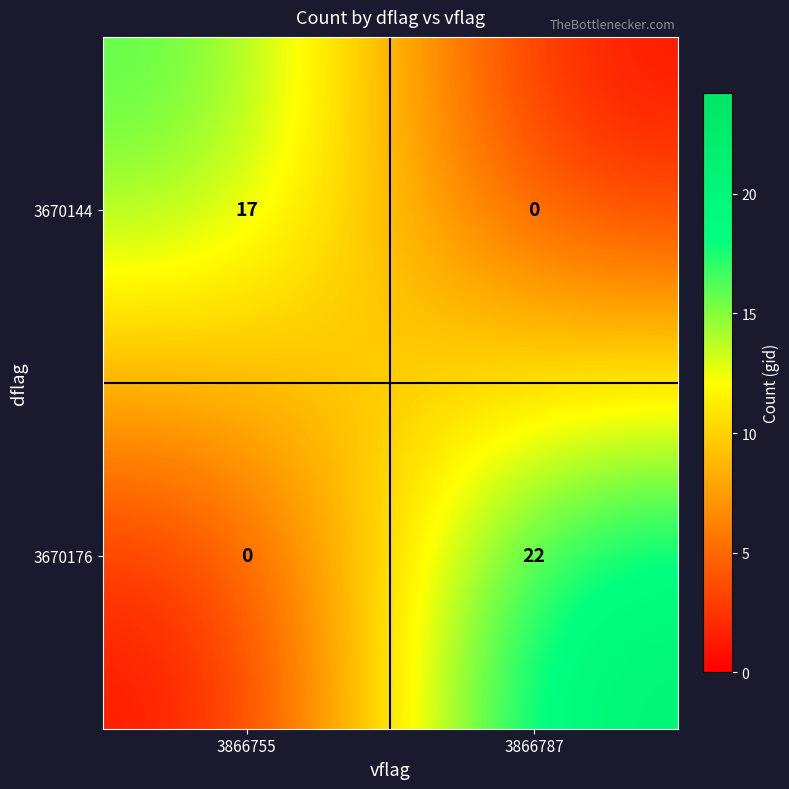

Between 3866755 and 3866787, which series saw the biggest shift?

3670176